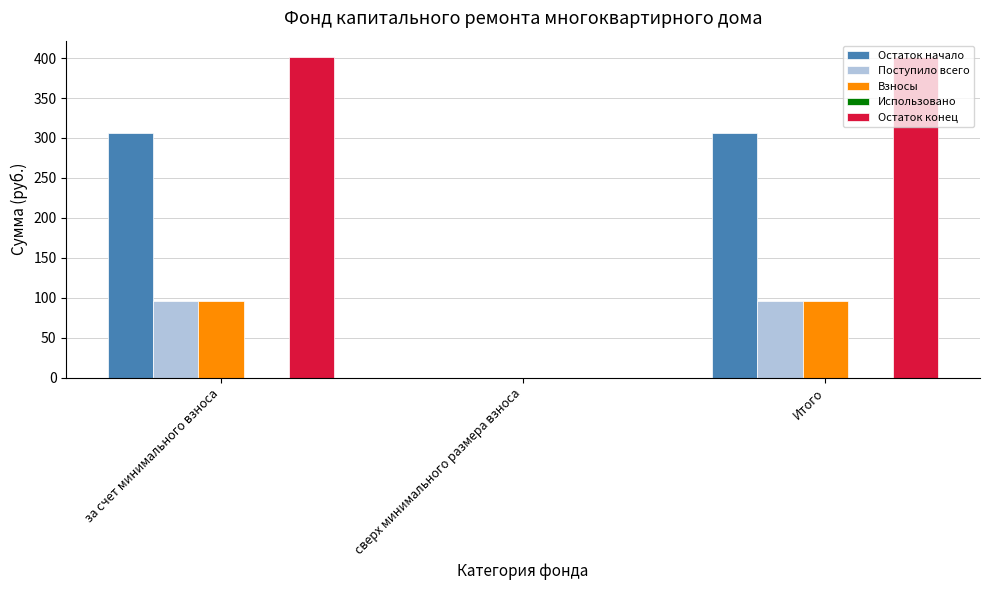

True or false: Остаток конец has a value of 630.0 at Итого.

False